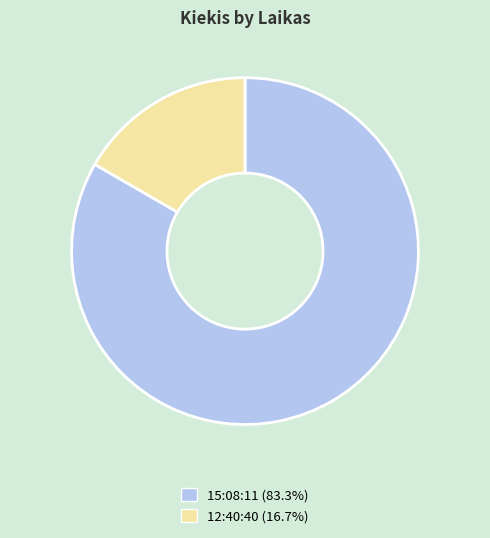

Between 12:40:40 and 15:08:11, which is larger?

15:08:11